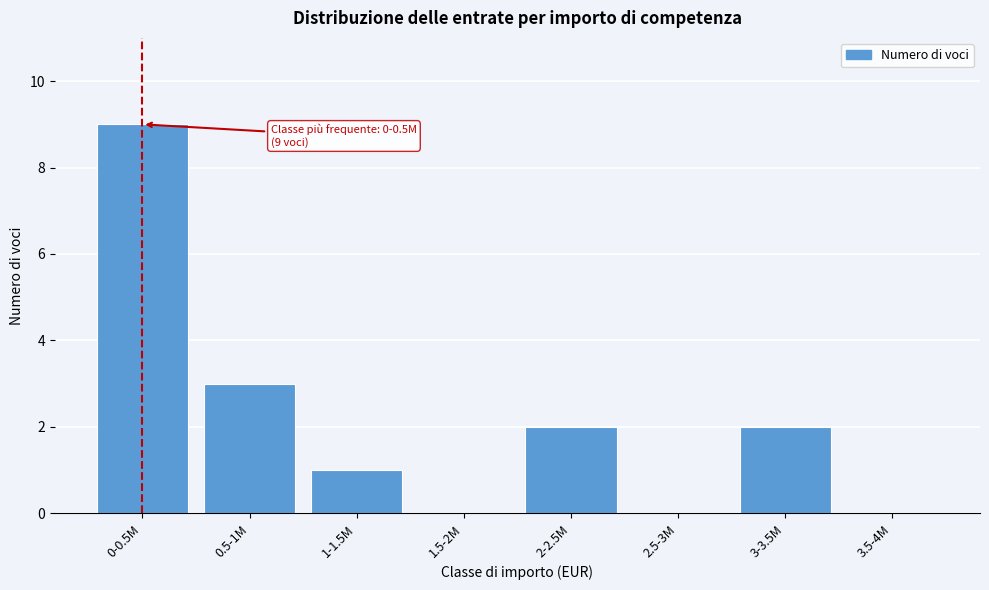

Reading left to right, transcribe all the data shown in this chart.

0-0.5M=9	0.5-1M=3	1-1.5M=1	1.5-2M=0	2-2.5M=2	2.5-3M=0	3-3.5M=2	3.5-4M=0